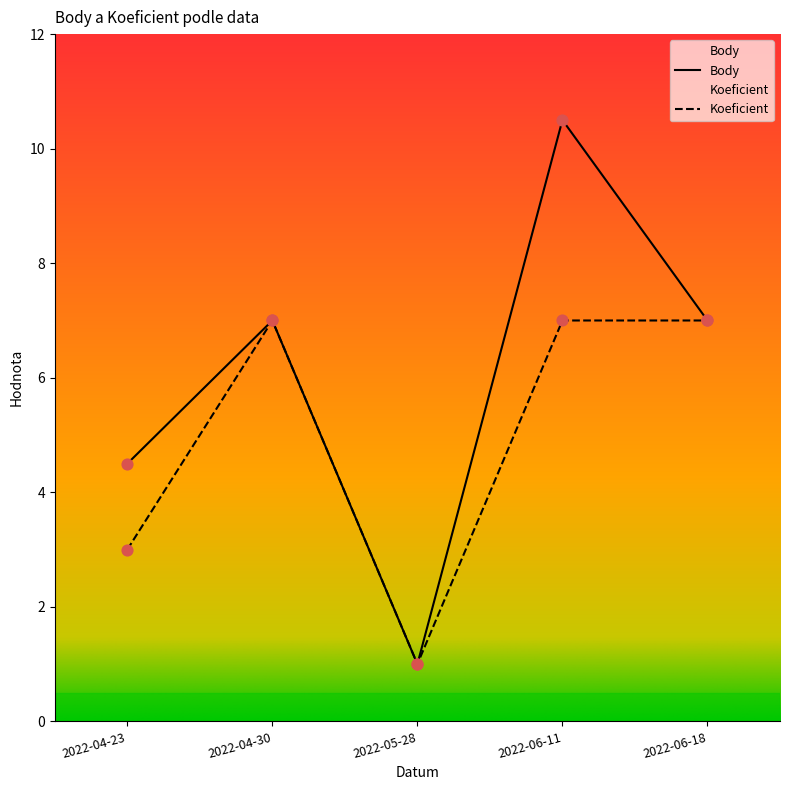

At which category is the sum across all series the highest?

2022-06-11